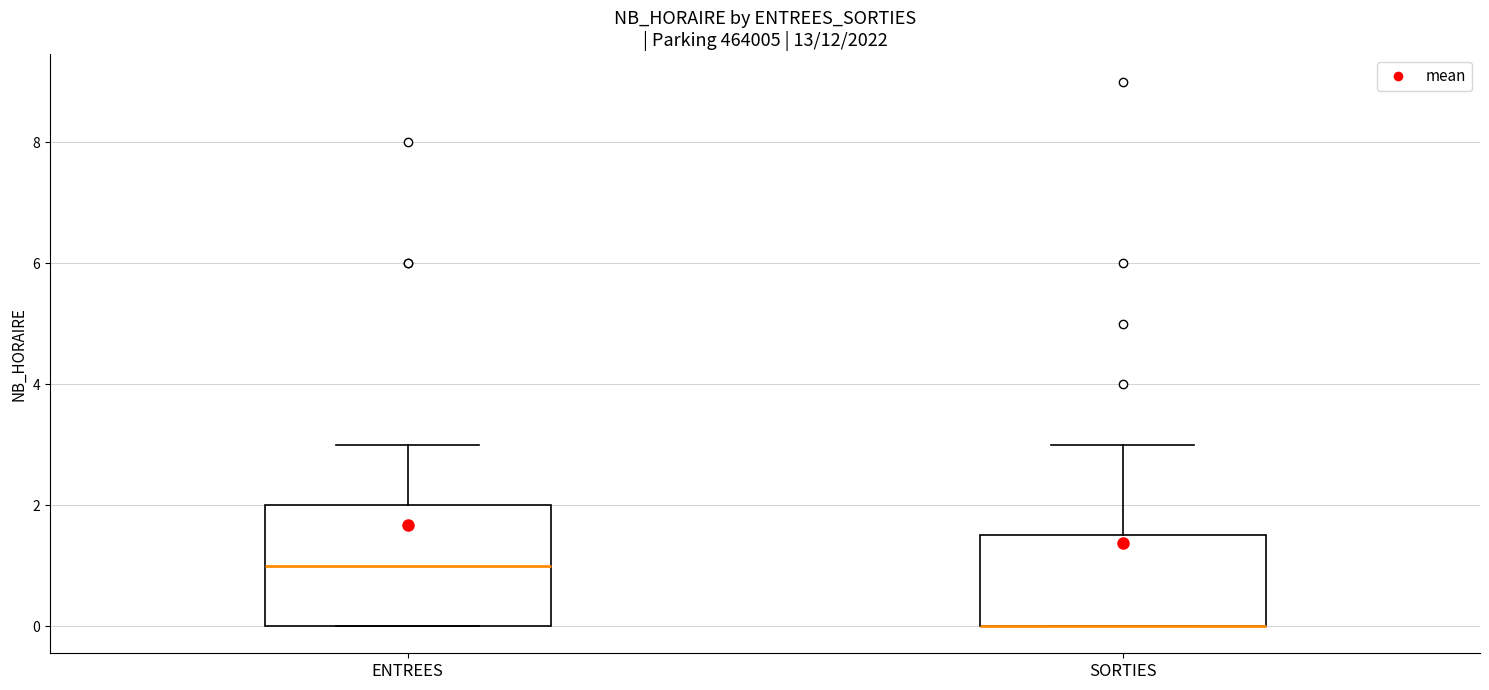

Reading left to right, transcribe this box plot: for each box, give where its median line is, the range the box spans, and where its two whiskers end, as read against the y-axis. The values are not printed on the chart, so give them approximately, as read against the axis.

ENTREES: median 1.0, box 0.0 to 2.0, whiskers 0.0 to 3.0
SORTIES: median 0.0 (drawn on the box's lower edge), box 0.0 to 1.6, whiskers 0.0 to 3.0